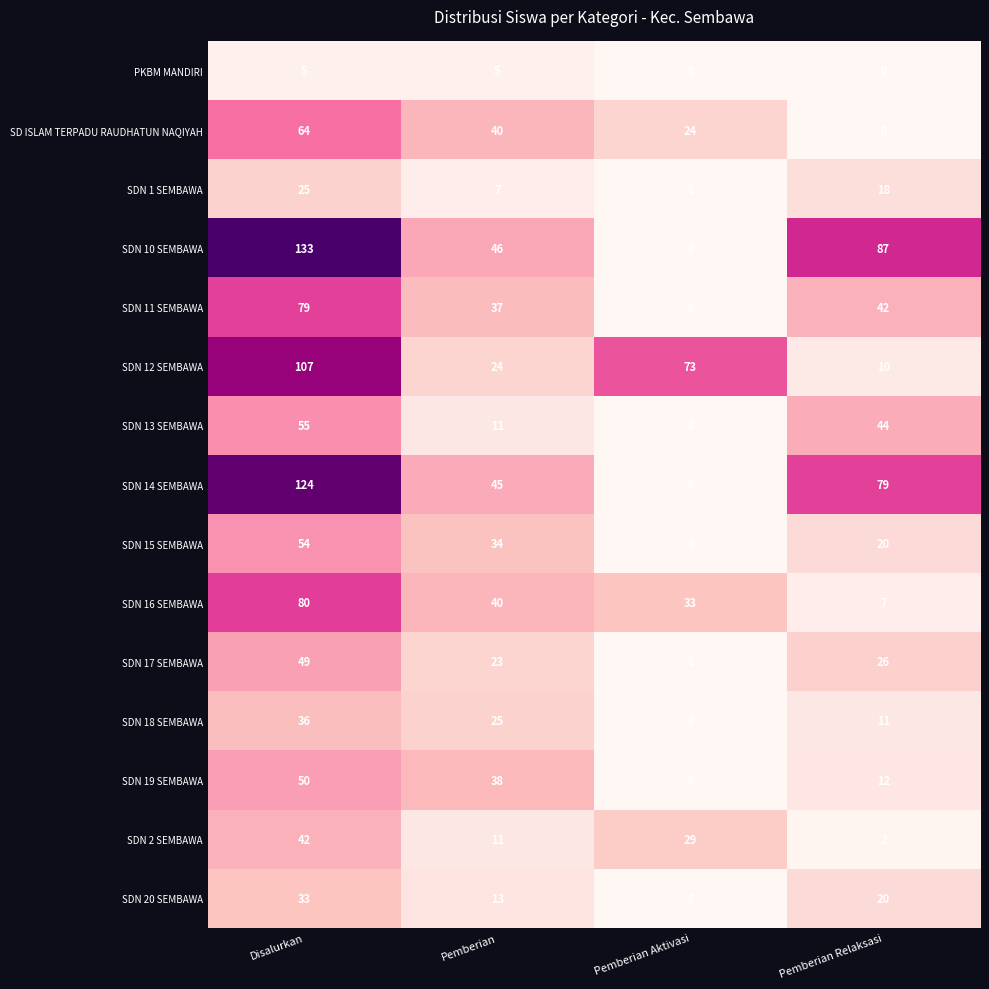

What is the sum of the SDN 14 SEMBAWA values at Pemberian Relaksasi and Disalurkan?

203